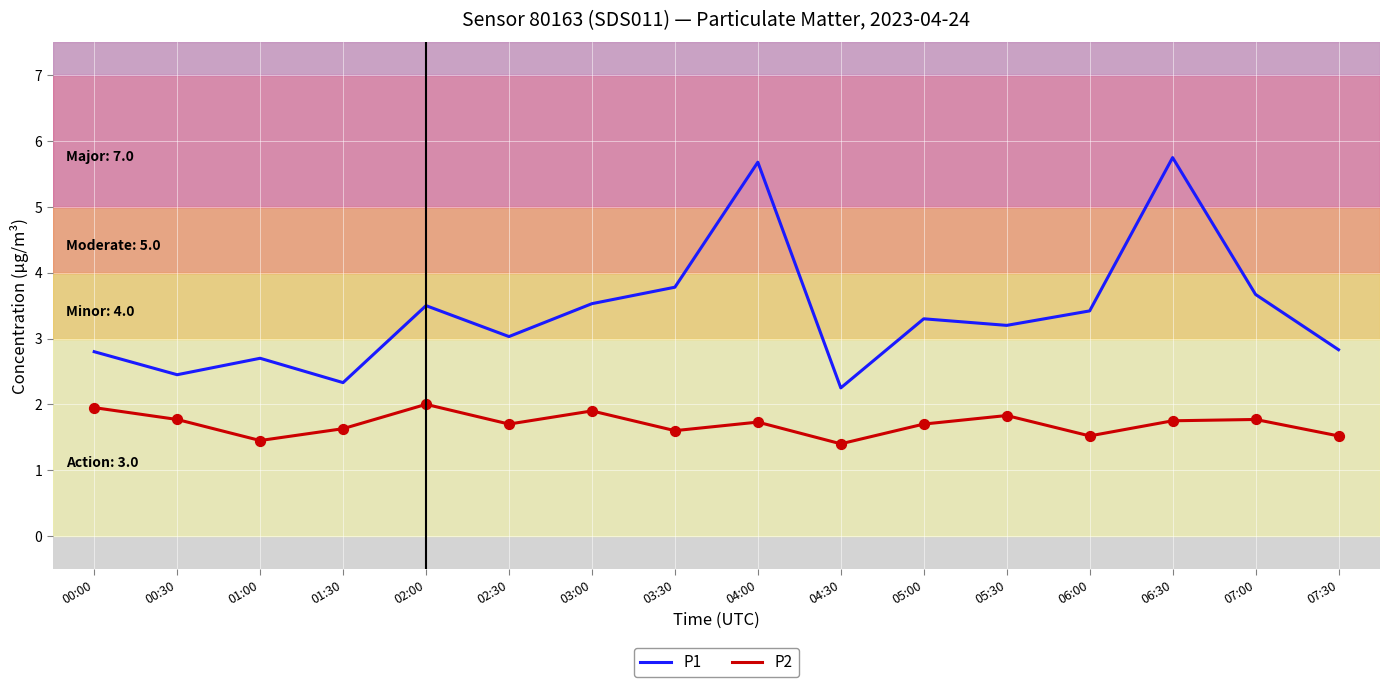

List the series in order of their peak value, highest first.

P1, P2